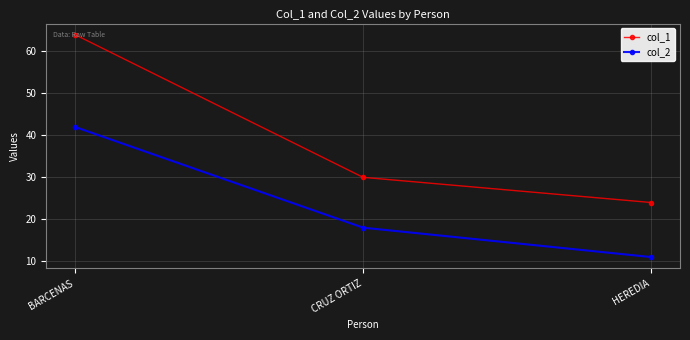

What value does the col_2 series have at CRUZ ORTIZ, to the nearest 5?

20